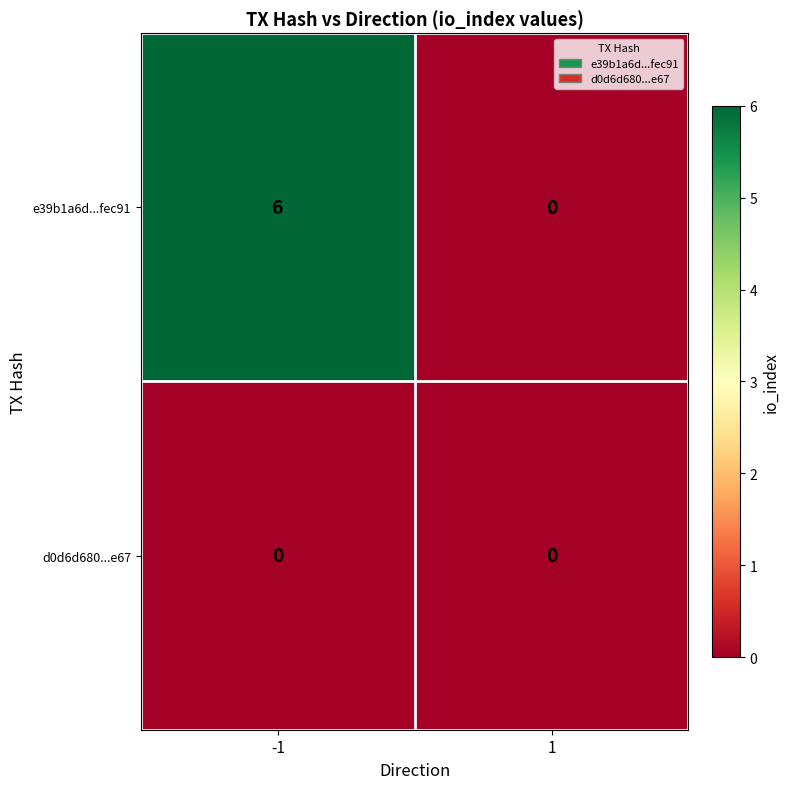

Between -1 and 1, which series saw the biggest shift?

e39b1a6d...fec91